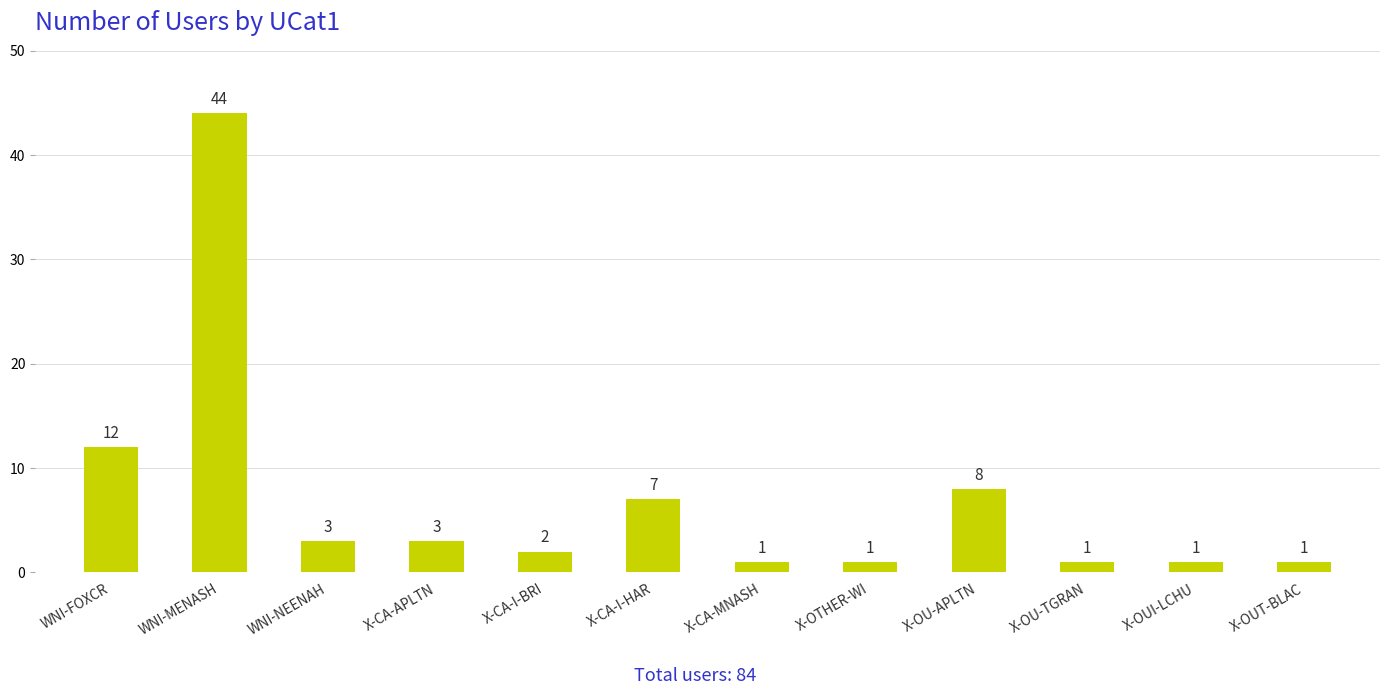

At which label does the data first exceed 3?

WNI-FOXCR